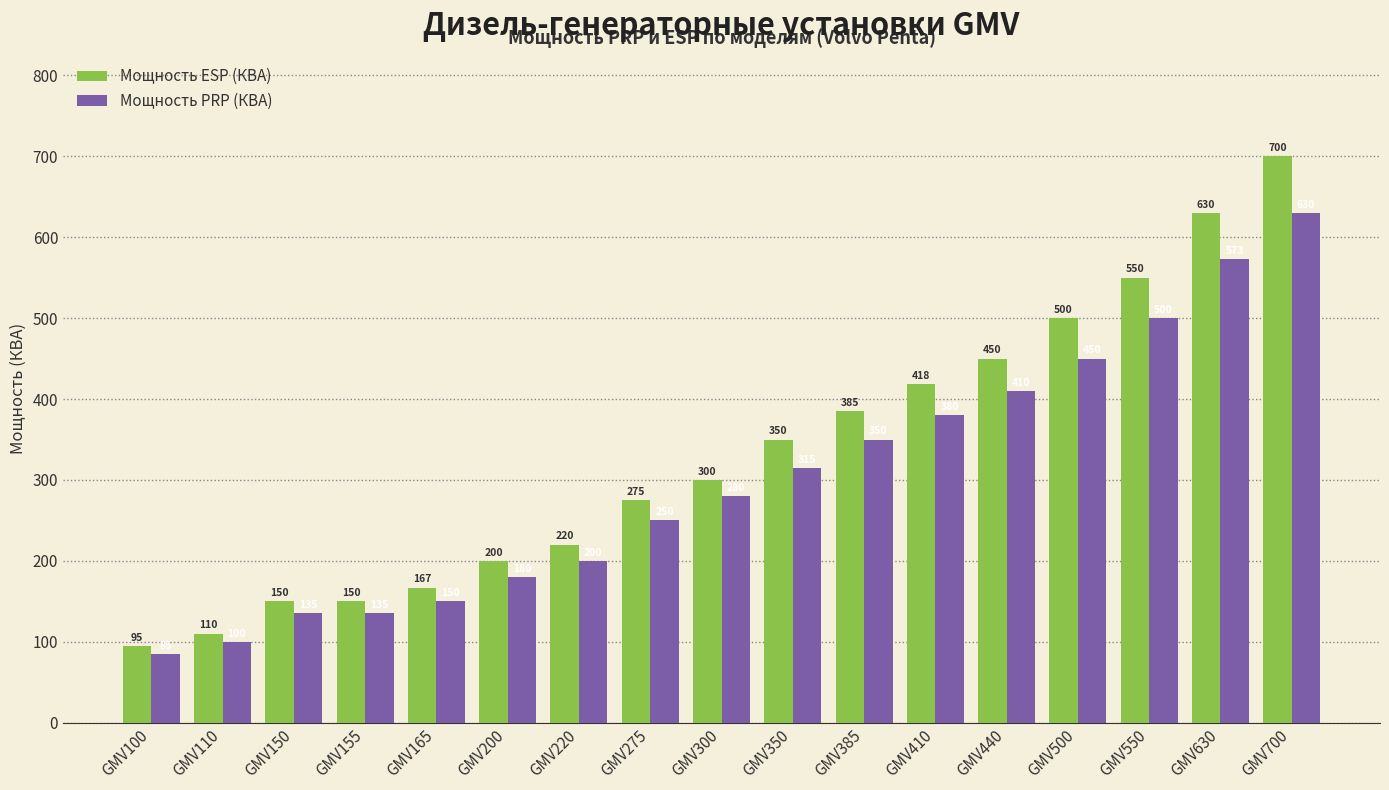

How many distinct data groups are displayed?

2